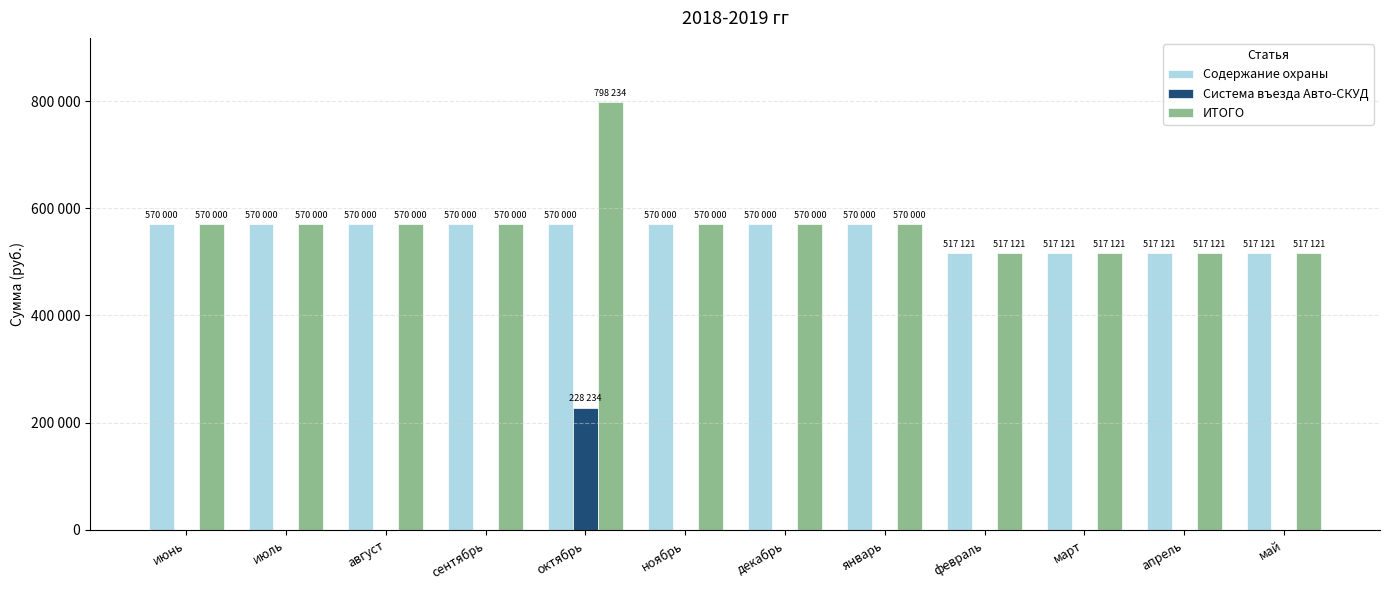

At which label does Содержание охраны reach its peak?

июнь